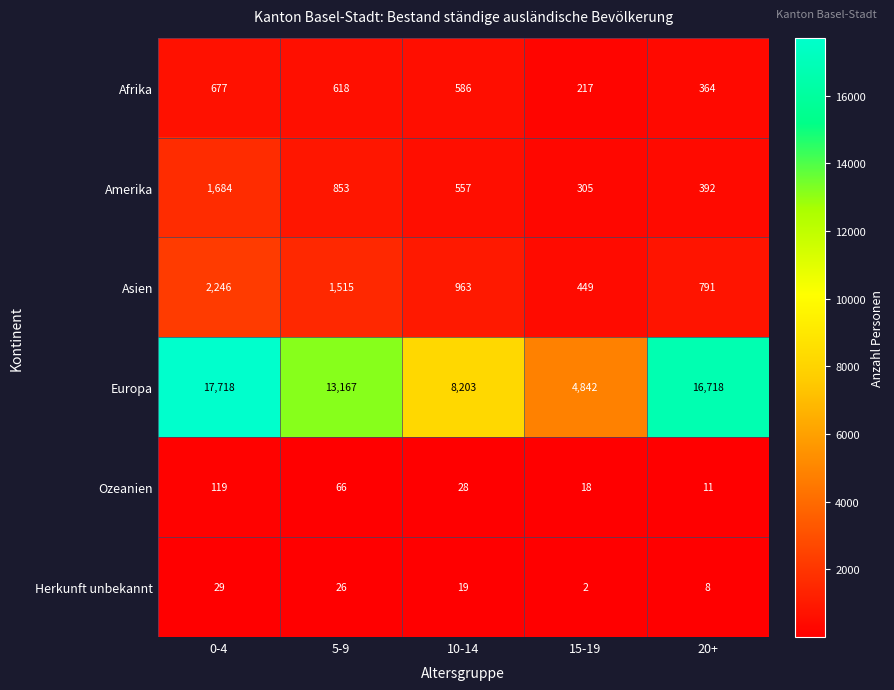

The value of Herkunft unbekannt at 5-9 is 26. True or false?

True